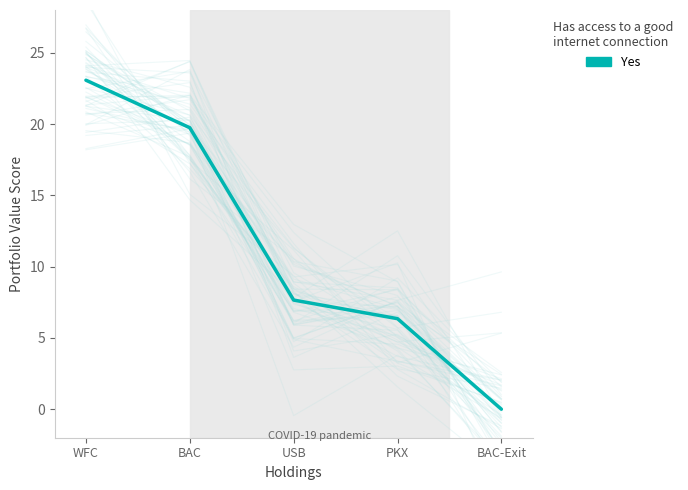

List the labels in order of value, smallest first.

BAC-Exit, PKX, USB, BAC, WFC